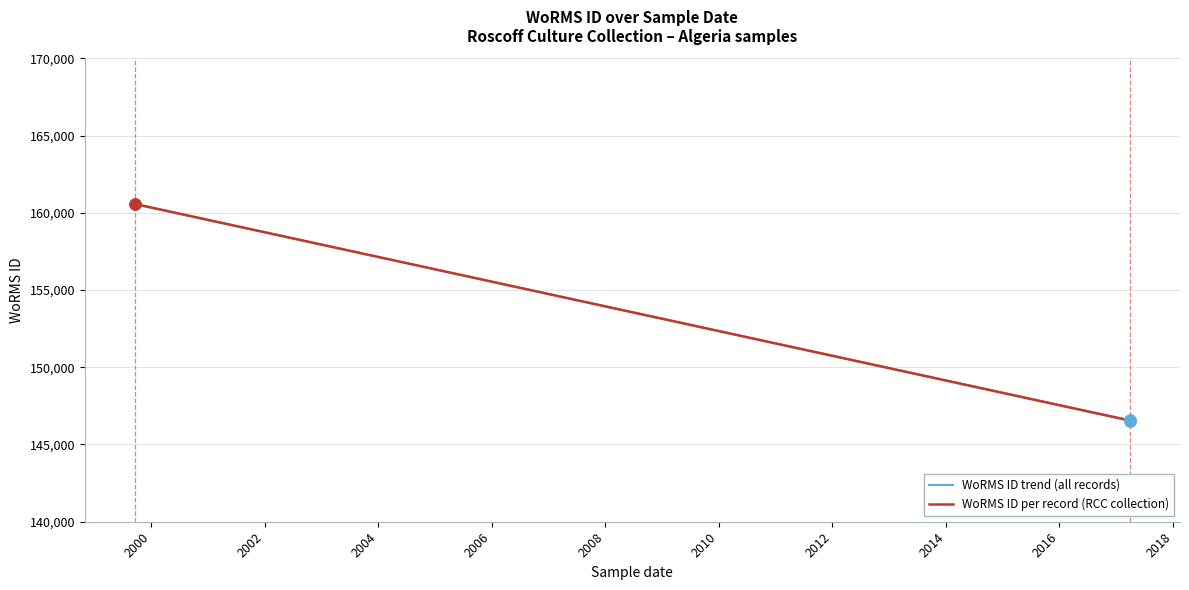

What is the highest value of the WoRMS ID trend (all records) series?

160572.0